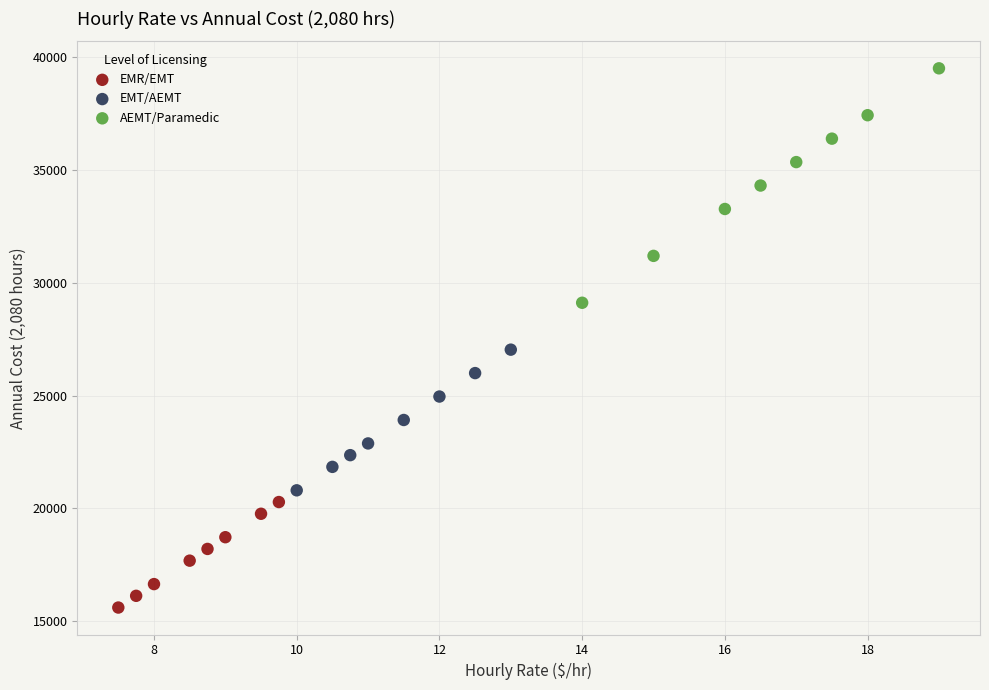

Which series reaches the maximum Y coordinate?

AEMT/Paramedic